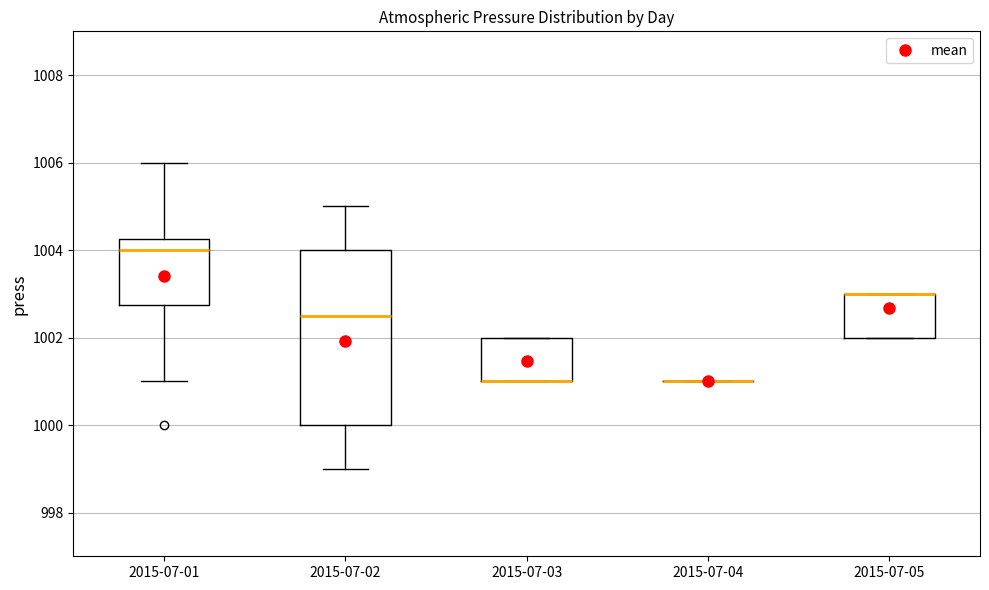

Reading left to right, transcribe this box plot: for each box, give where its median line is, the range the box spans, and where its two whiskers end, as read against the y-axis. The values are not printed on the chart, so give them approximately, as read against the axis.

2015-07-01: median 1004.0, box 1002.8 to 1004.2, whiskers 1001.0 to 1006.0
2015-07-02: median 1002.6, box 1000.0 to 1004.0, whiskers 999.0 to 1005.0
2015-07-03: median 1001.0 (drawn on the box's lower edge), box 1001.0 to 1002.0, whiskers 1001.0 to 1002.0
2015-07-04: box collapsed to a line at 1001.0, whiskers 1001.0 to 1001.0
2015-07-05: median 1003.0 (drawn on the box's upper edge), box 1002.0 to 1003.0, whiskers 1002.0 to 1003.0